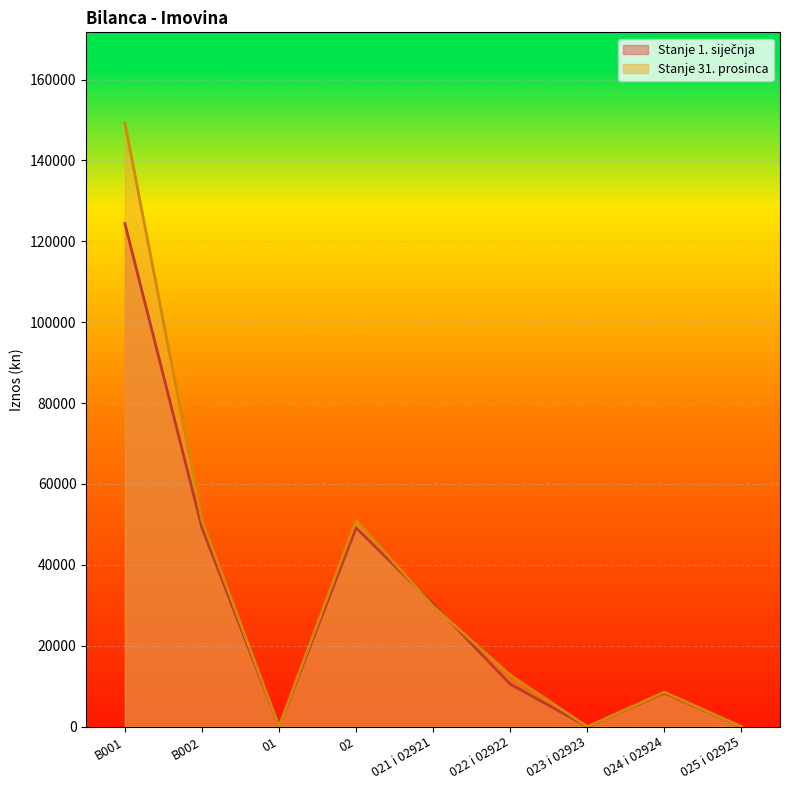

True or false: Stanje 31. prosinca has a value of -79875.7 at 01.

False